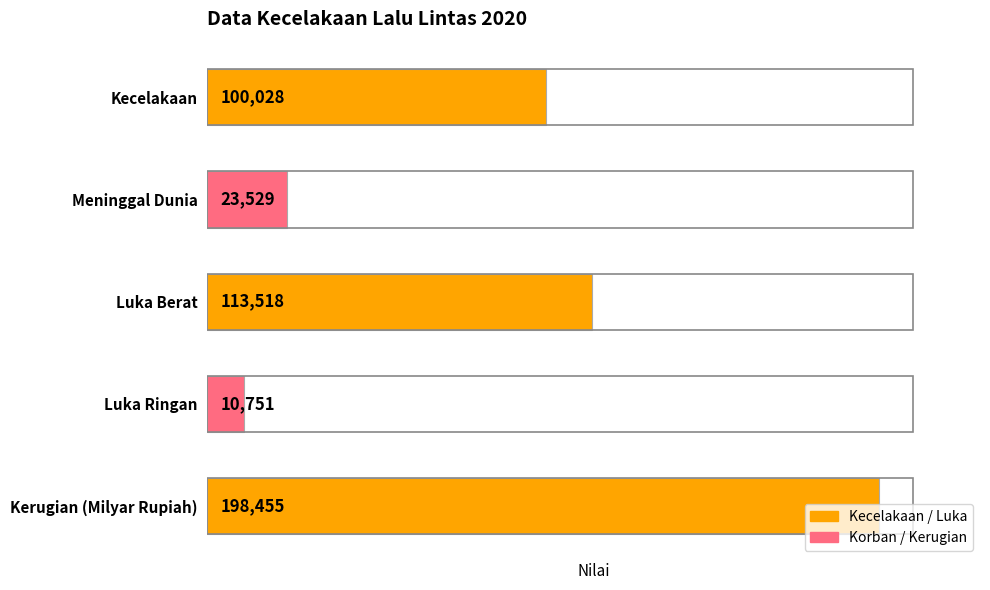

Where is the data nearest to the value 104603?

Kecelakaan